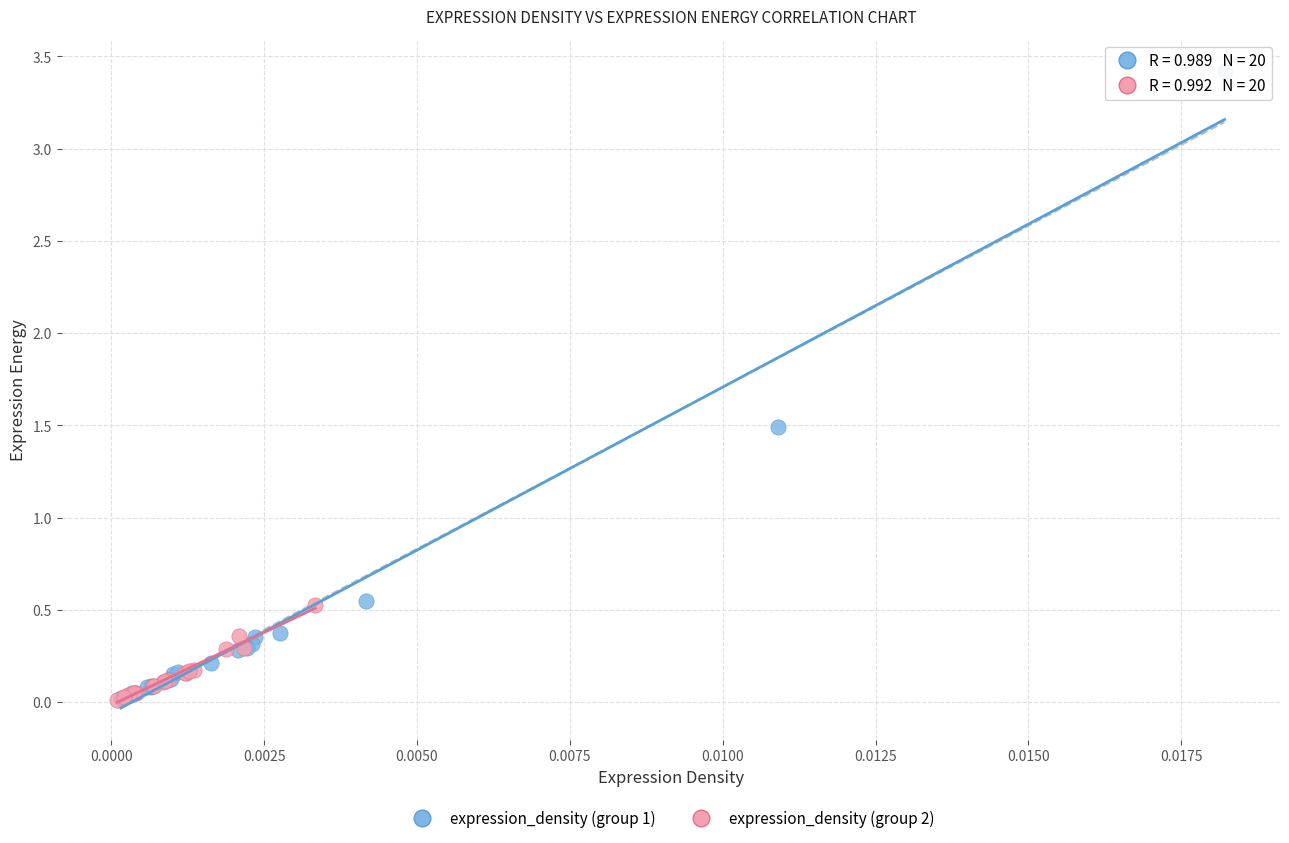

Which series has the widest spread of Y values?

expression_density (group 1)